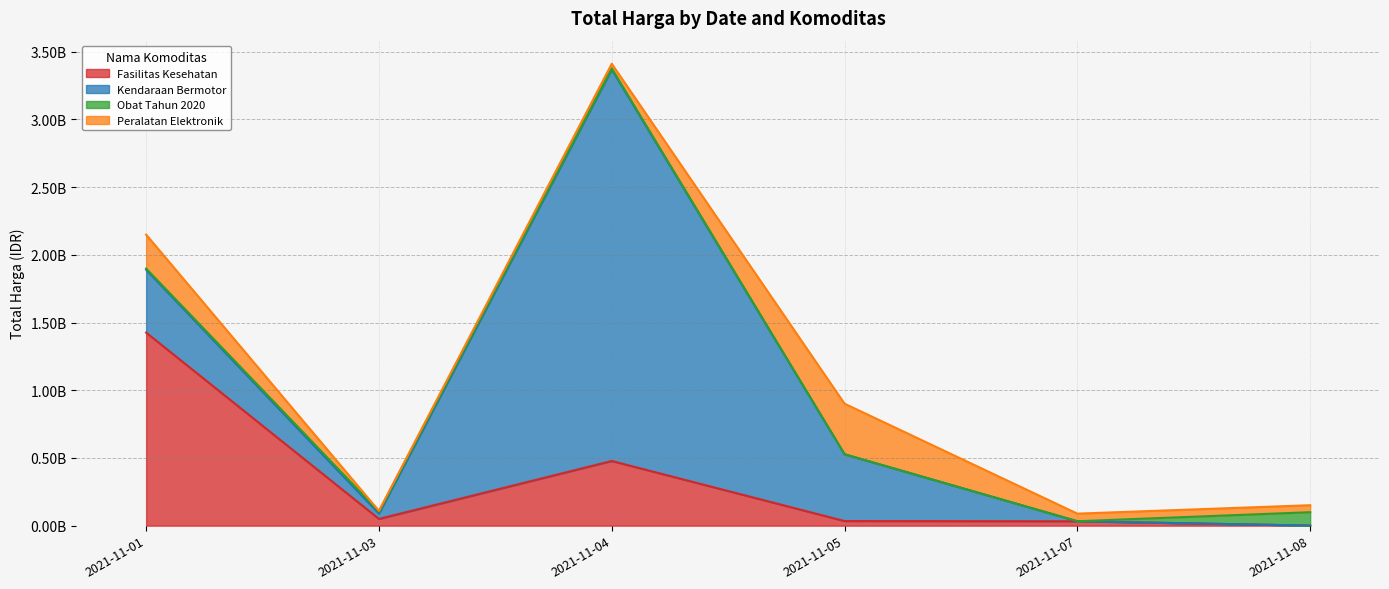

Which series changed the most between 2021-11-05 and 2021-11-07?

Kendaraan Bermotor